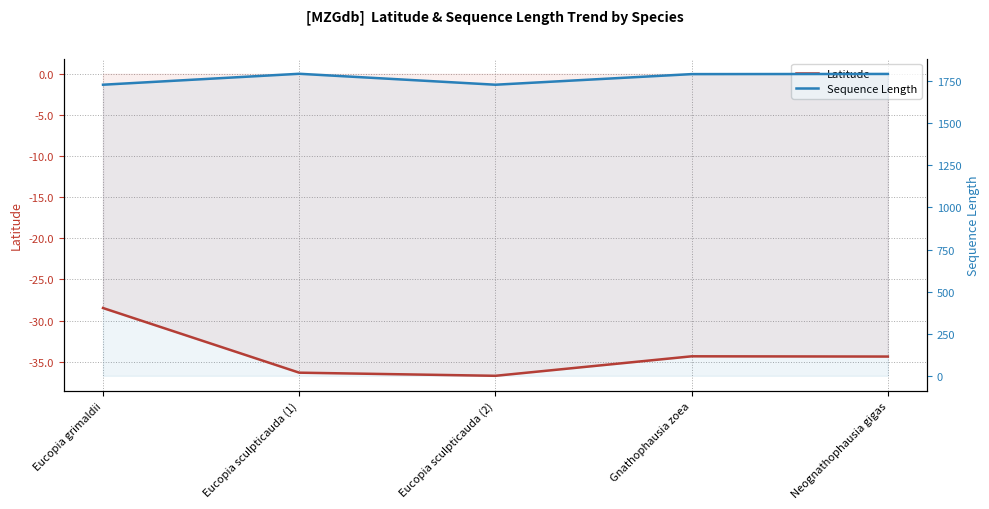

The value of Latitude at Neognathophausia gigas is -34.4. True or false?

True